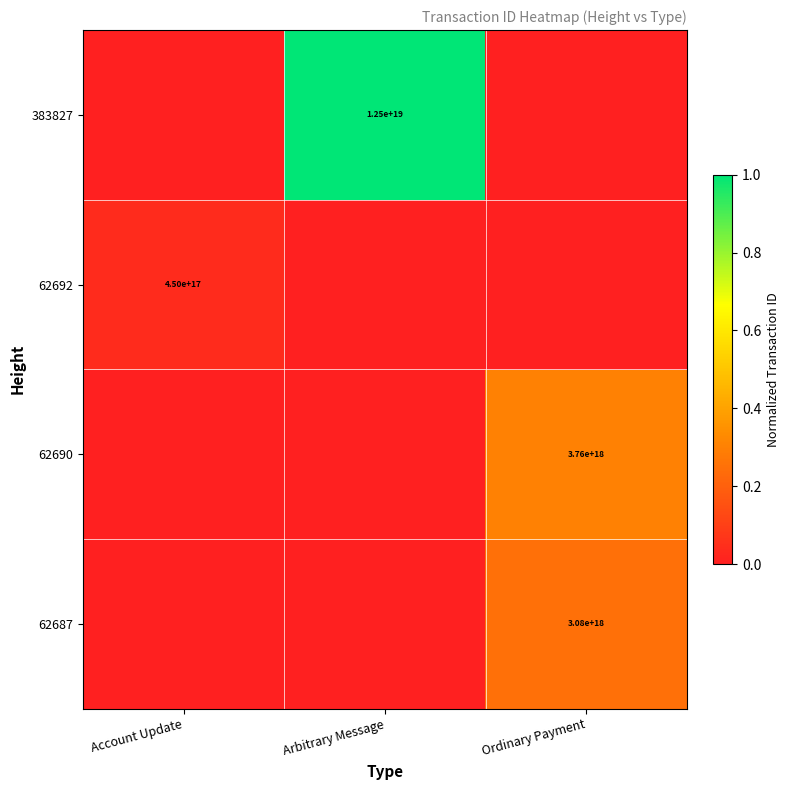

The value of 383827 at Arbitrary Message is 19614856038709755904. True or false?

False